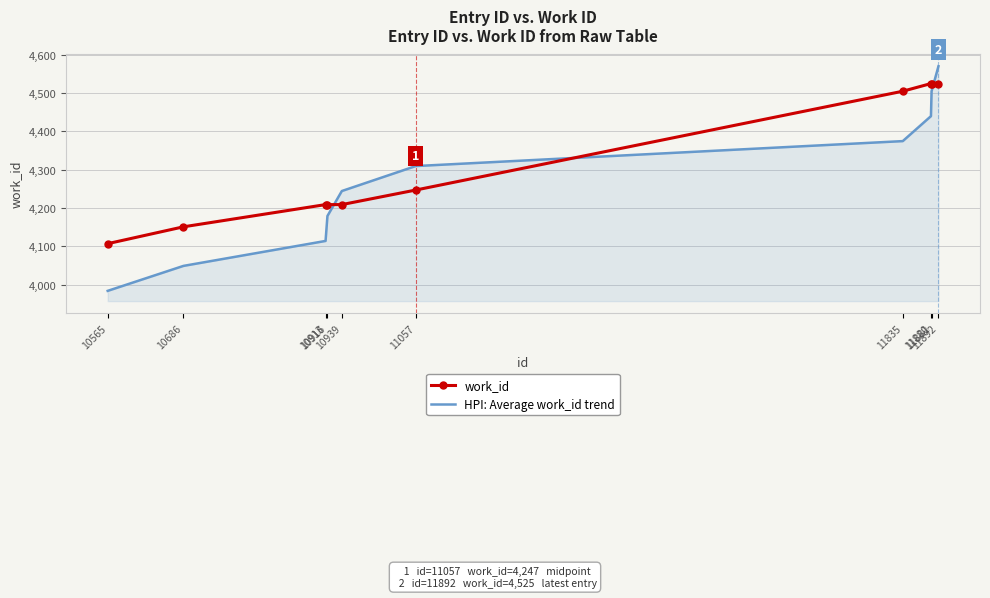

Between 10916 and 10939, which series saw the biggest shift?

HPI: Average work_id trend